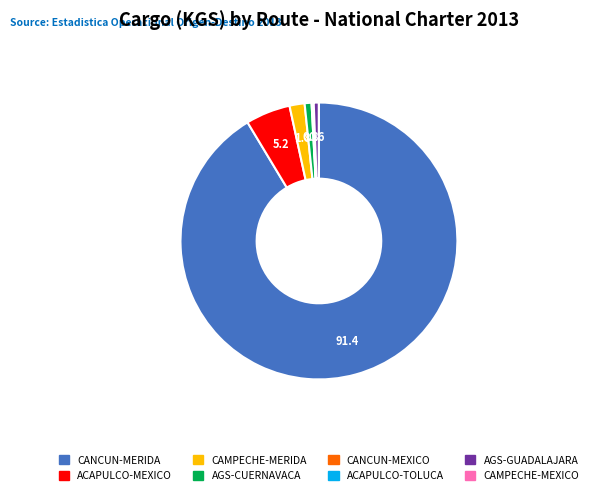

Is there a majority slice in this chart?

Yes